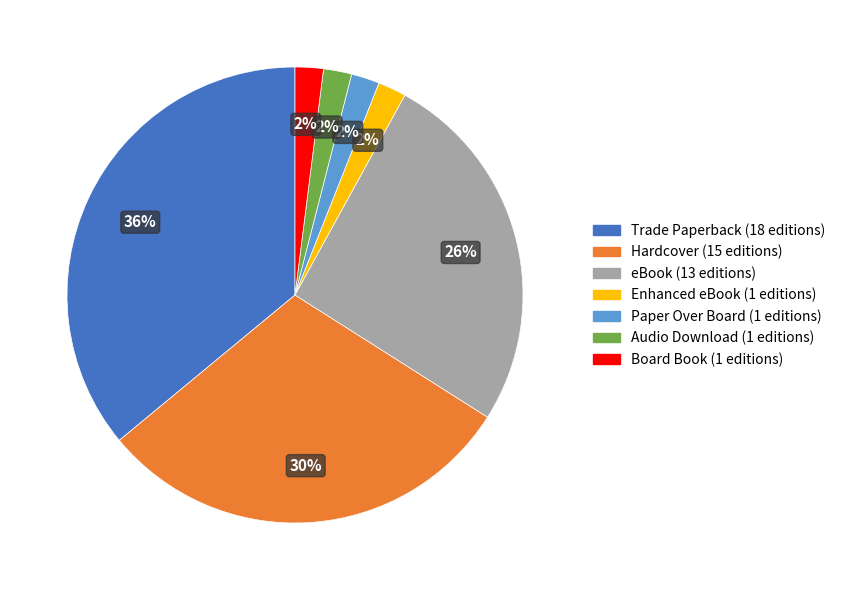

To the nearest percent, what portion does eBook represent?

26%